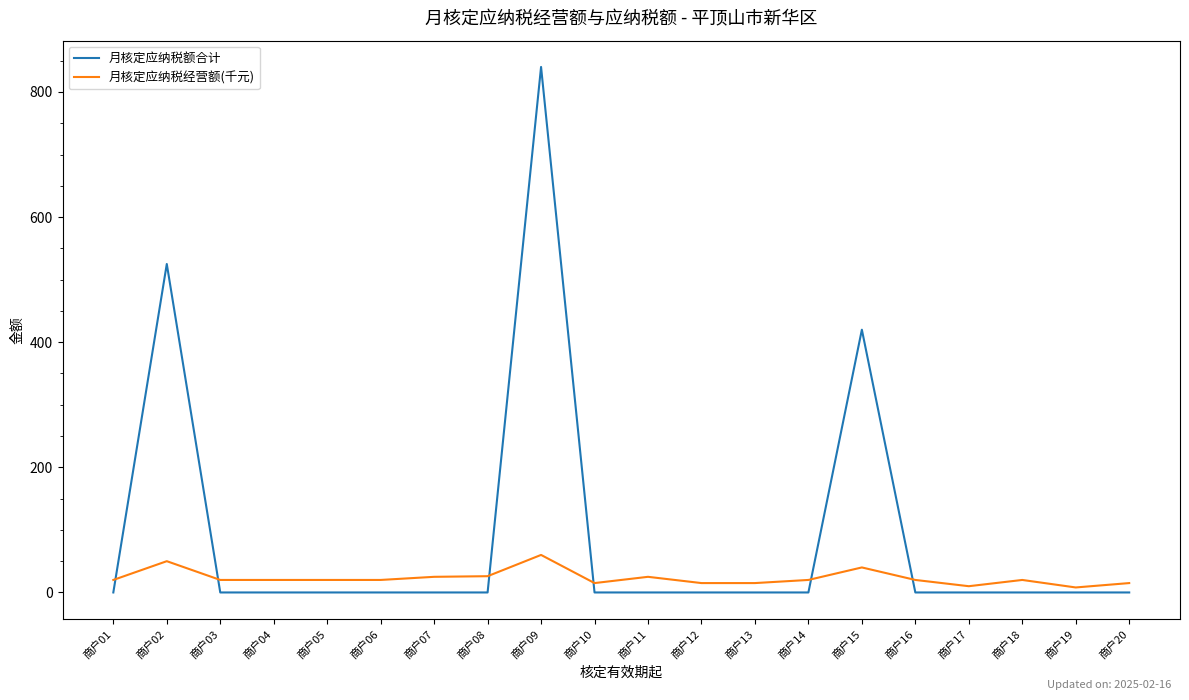

The value of 月核定应纳税经营额(千元) at 商户20 is 15. True or false?

True